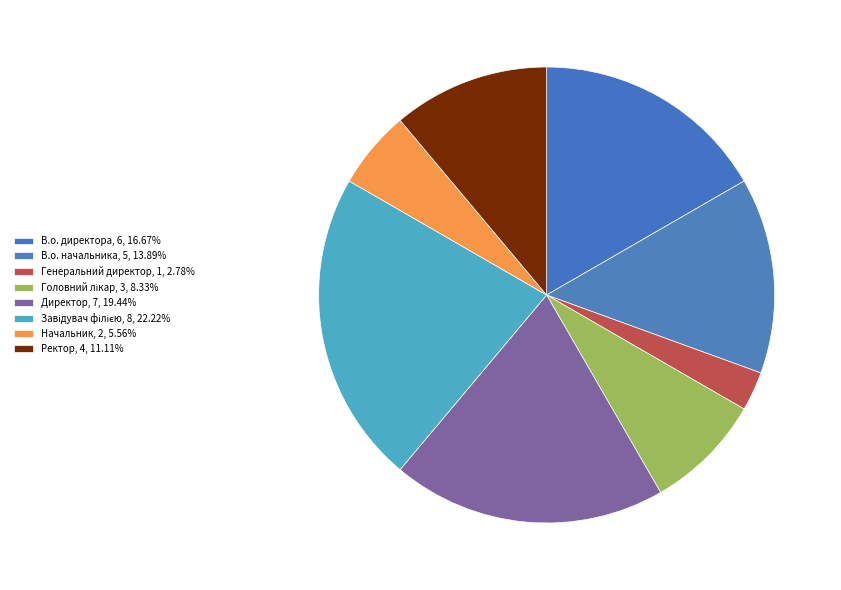

What percentage do Головний лікар and Директор together represent?

27.8%